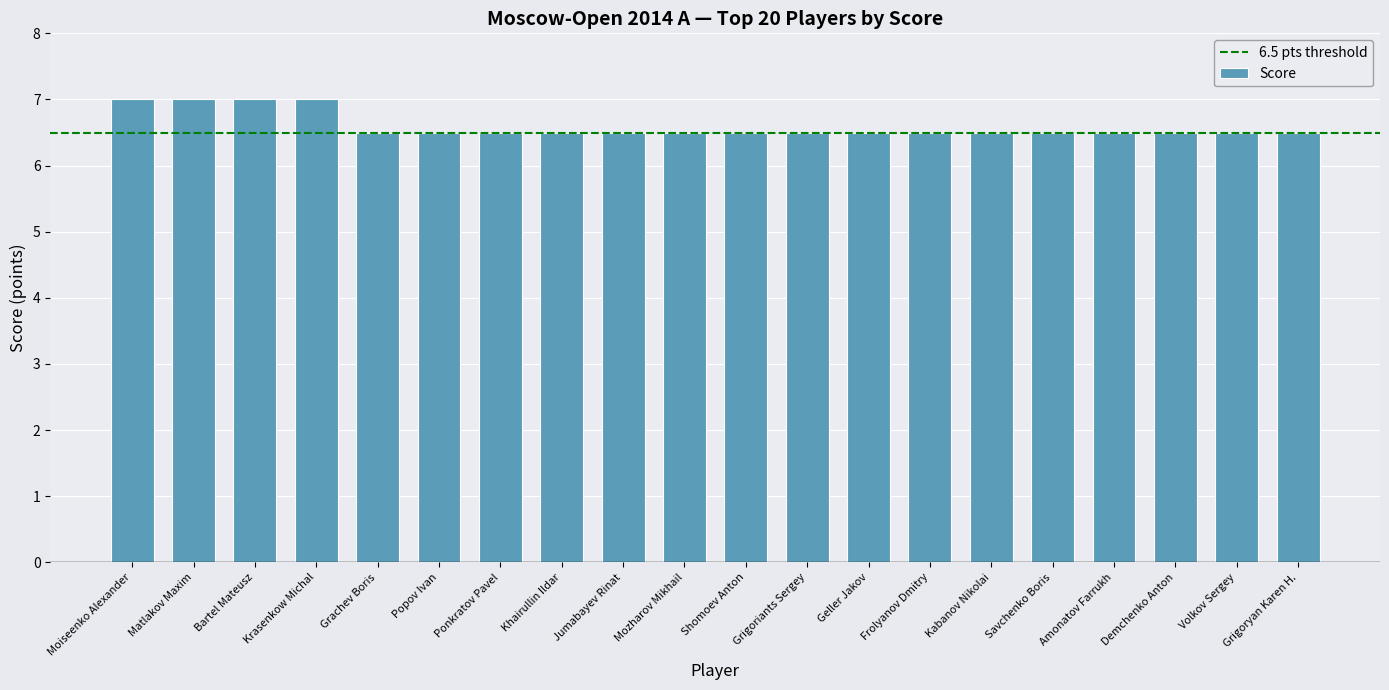

The chart shows a value of 10.2 at Amonatov Farrukh. True or false?

False